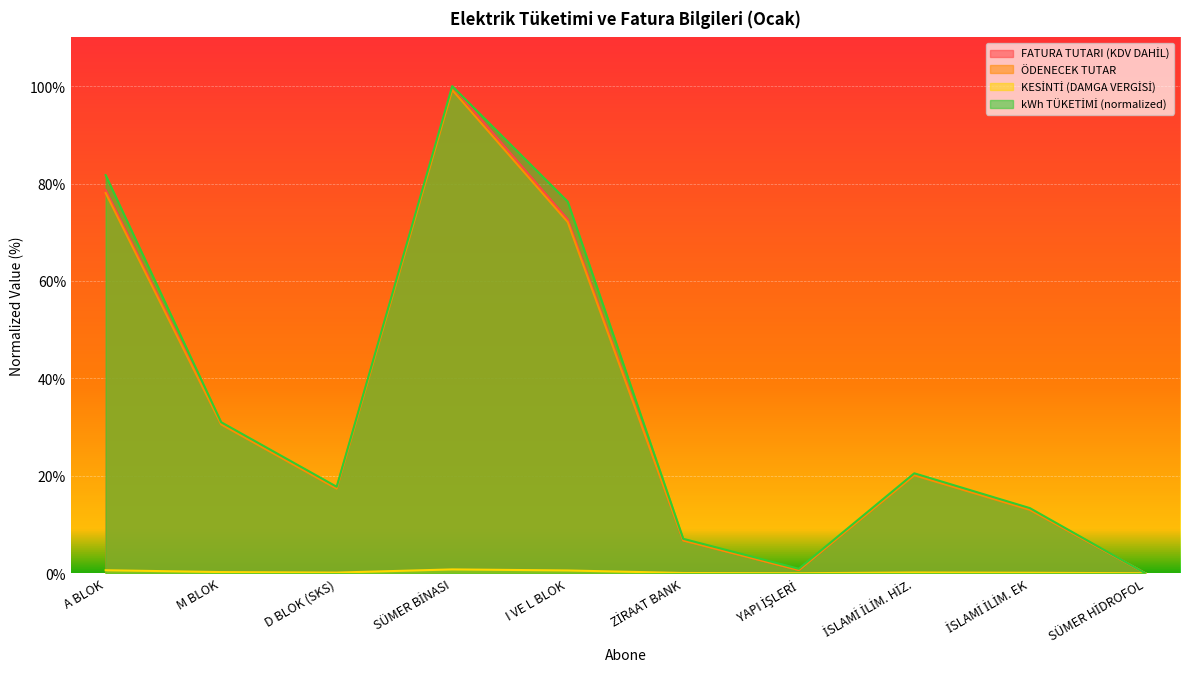

What is the sum of the FATURA TUTARI (KDV DAHİL) values at YAPI İŞLERİ and ZİRAAT BANK?

7.4